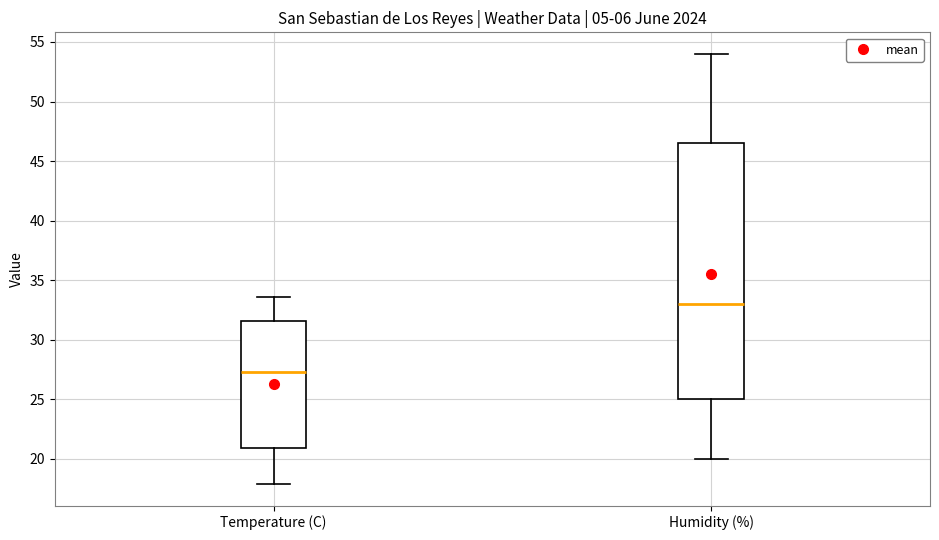

Comparing the boxes themselves (not the whiskers), which one is the tallest?

Humidity (%)